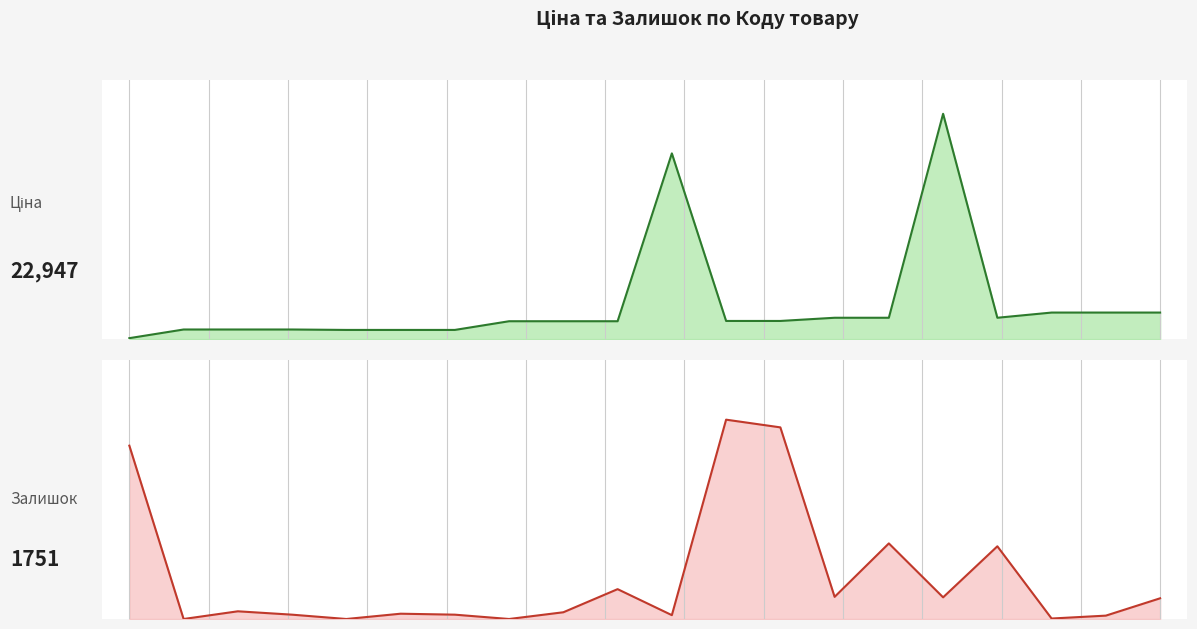

Is the value of Залишок at 13 greater than the value of Ціна at 8?

No